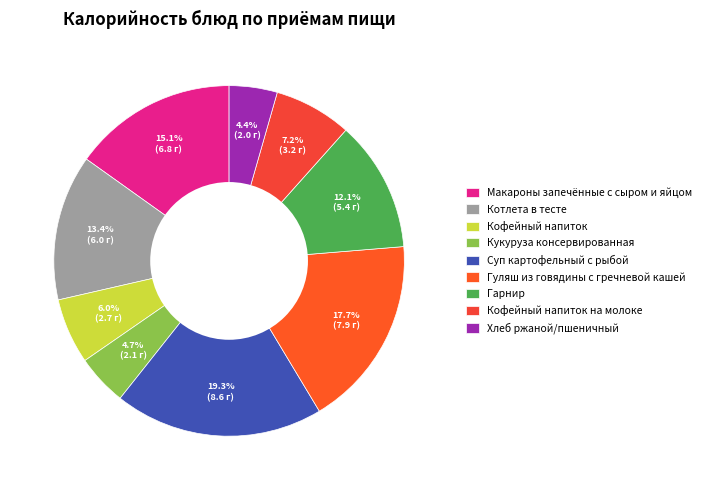

How many segments does this pie chart have?

9